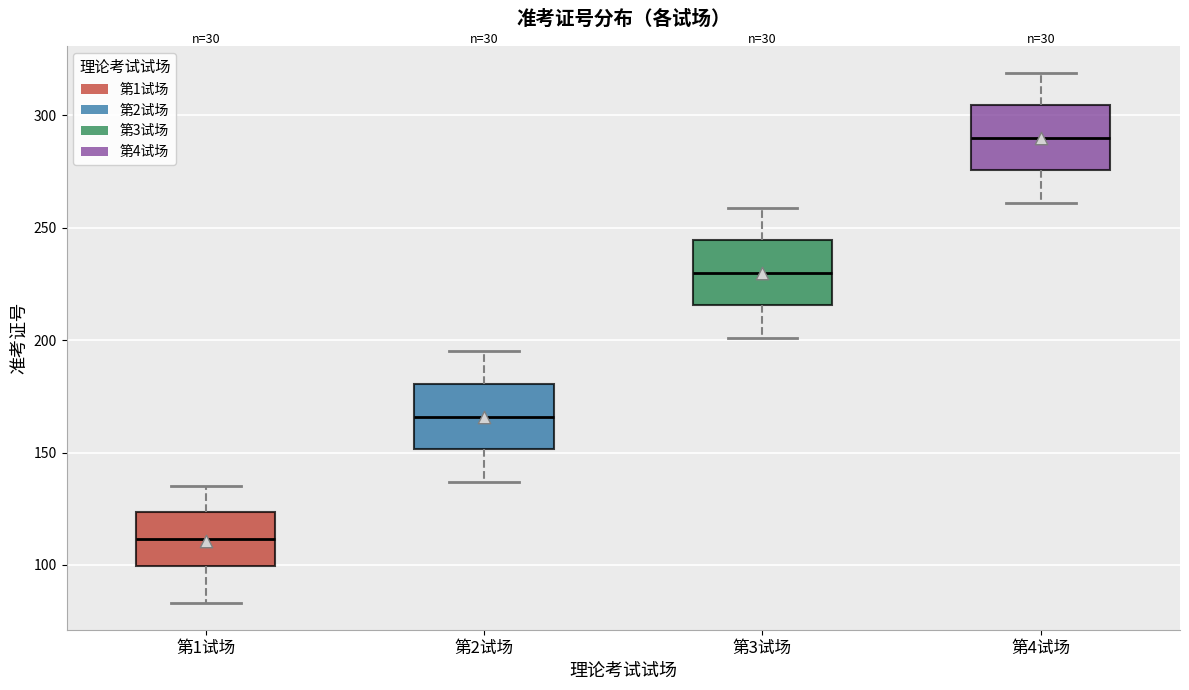

Reading left to right, transcribe this box plot: for each box, give where its median line is, the range the box spans, and where its two whiskers end, as read against the y-axis. The values are not printed on the chart, so give them approximately, as read against the axis.

第1试场: median 110, box 100 to 125, whiskers 85 to 135
第2试场: median 165, box 150 to 180, whiskers 135 to 195
第3试场: median 230, box 215 to 245, whiskers 200 to 260
第4试场: median 290, box 275 to 305, whiskers 260 to 320